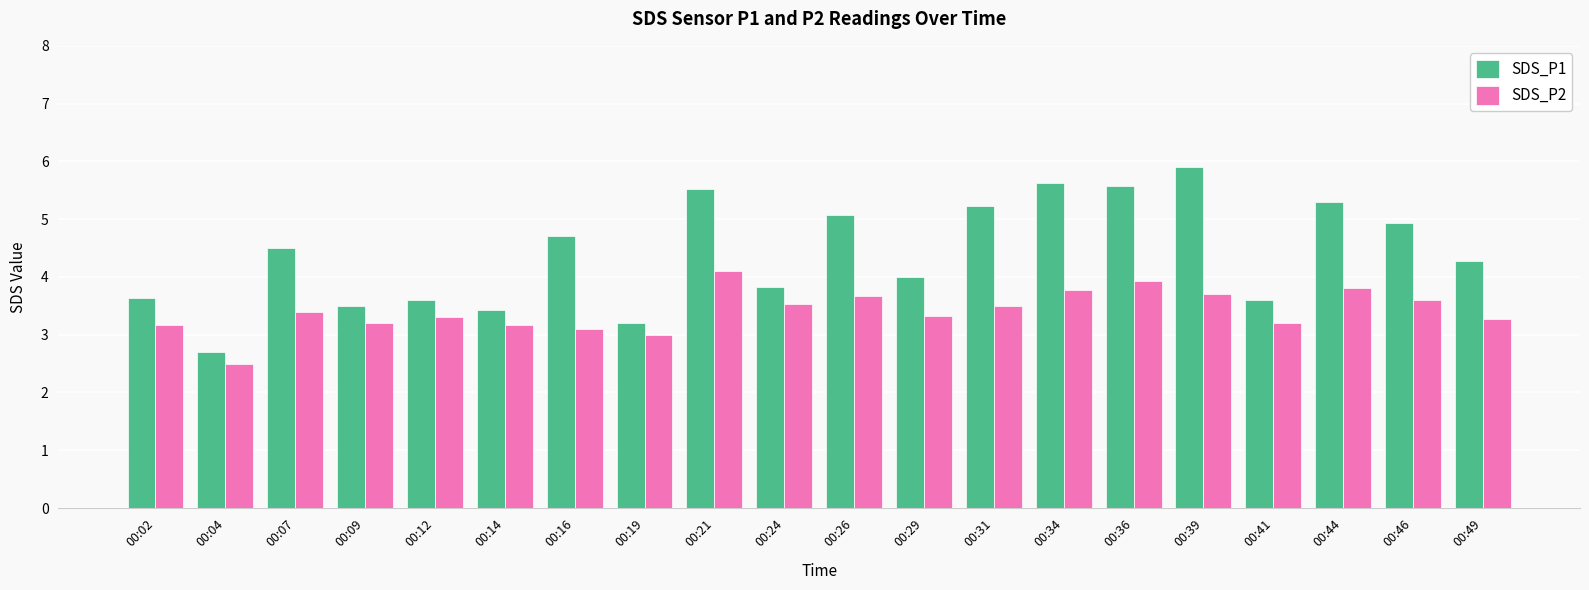

Rank the series at 00:07 from highest to lowest value.

SDS_P1, SDS_P2